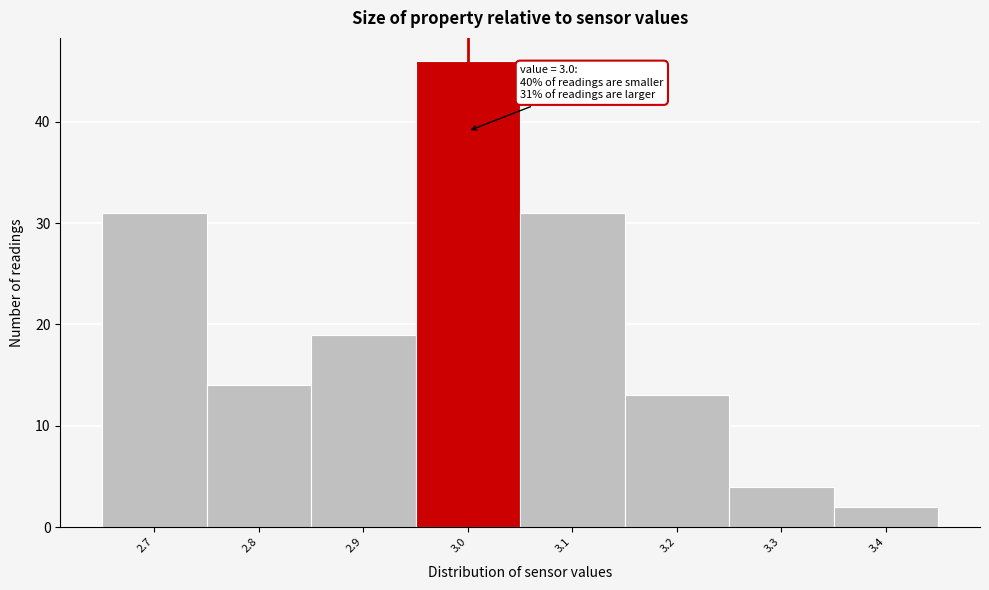

Over which range of the x-axis is the bar tallest?

2.95 to 3.05